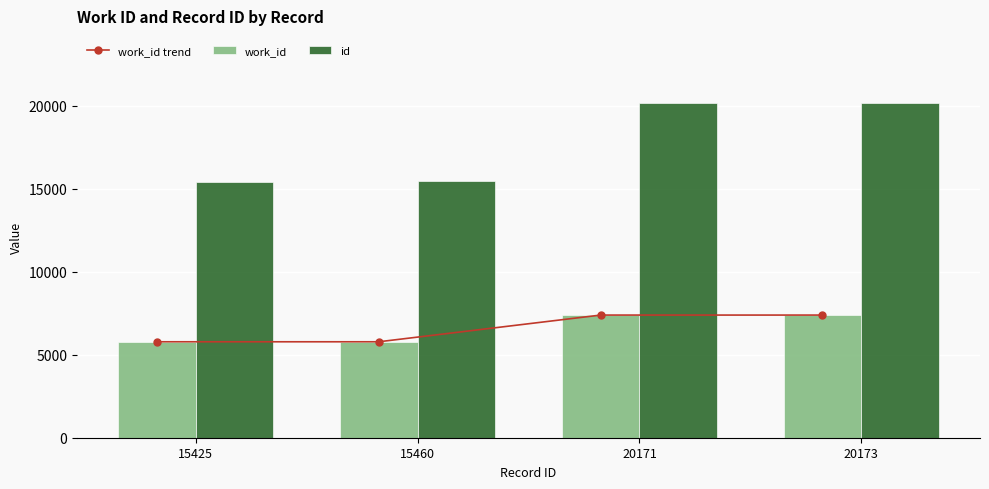

Which category has the highest value in the work_id trend series?

20171